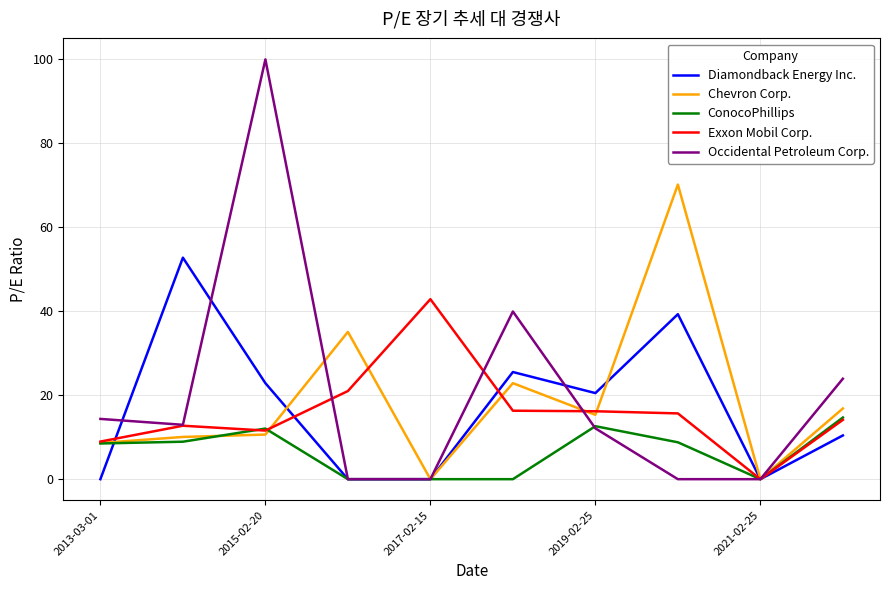

Count the number of data series in this chart.

5